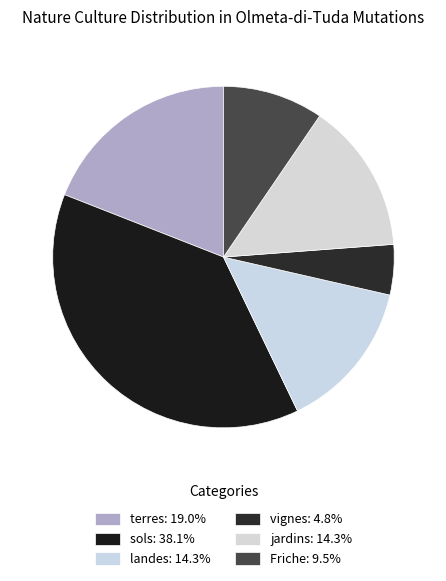

How many slices are in this pie chart?

6